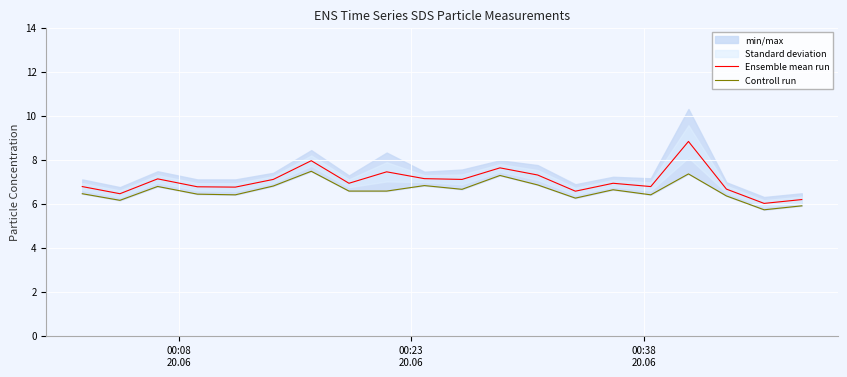

What is the minimum value for Ensemble mean run?

6.0